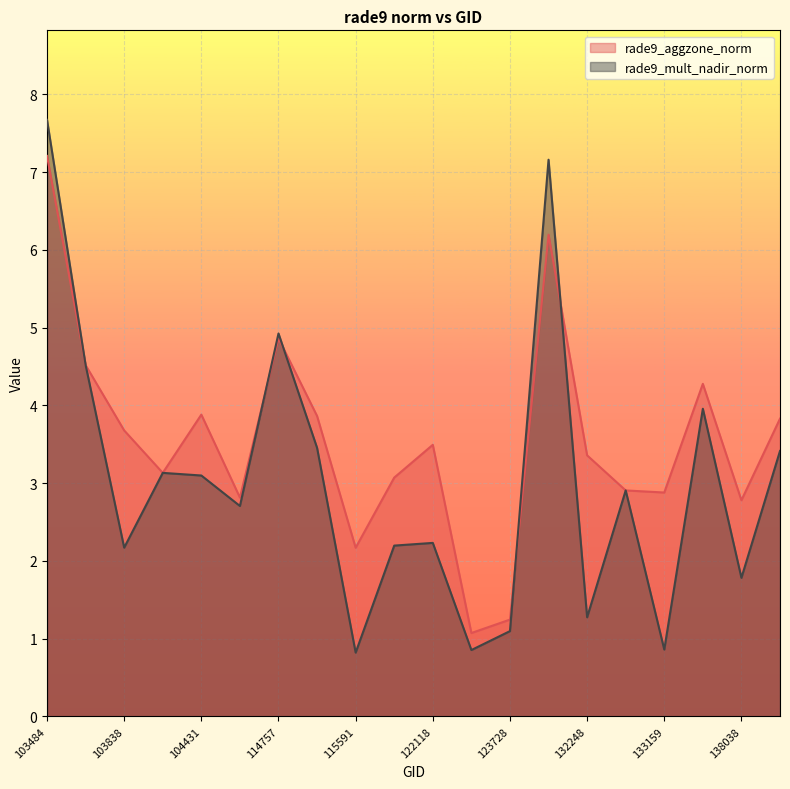

Does the chart display data point markers on the line(s)?

No